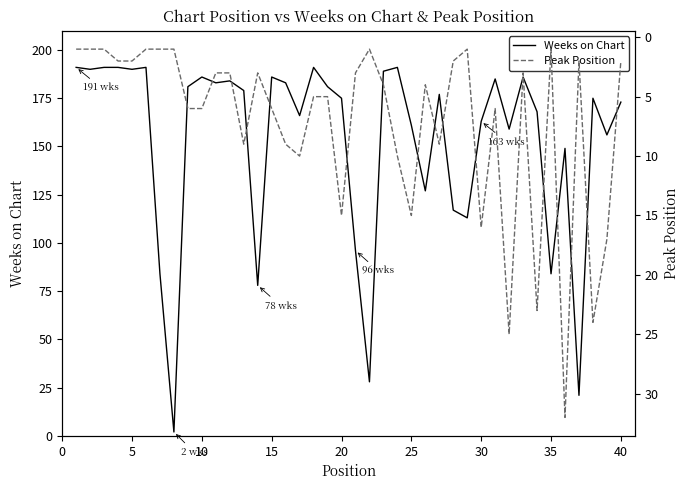

Rank the series by their average value, from highest to lowest.

Weeks on Chart, Peak Position